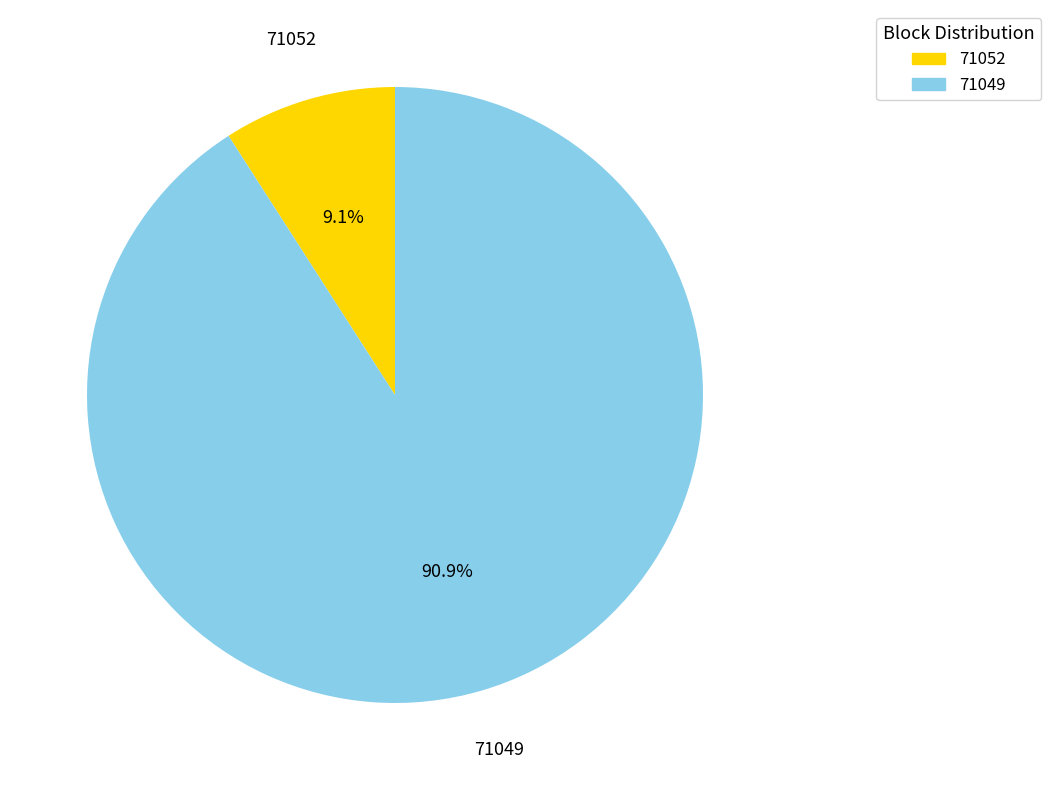

How many segments does this pie chart have?

2